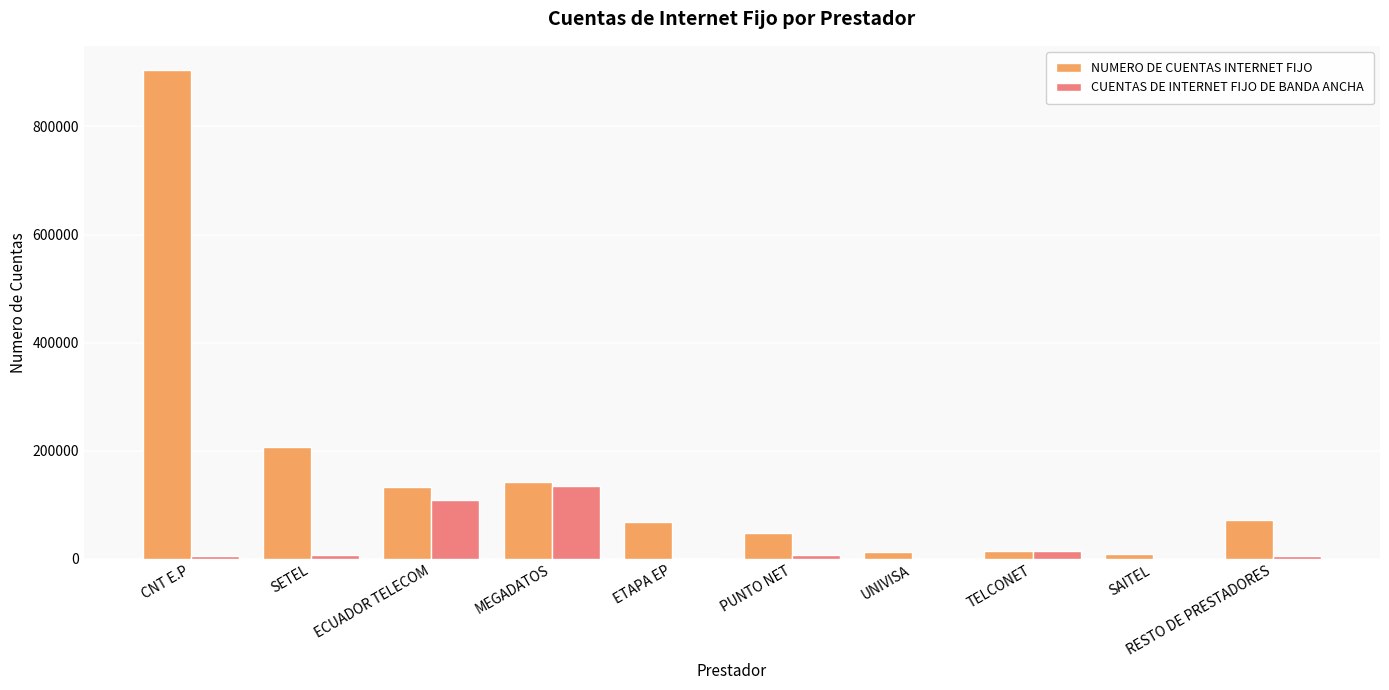

What is the total value across all series at ECUADOR TELECOM?

242220